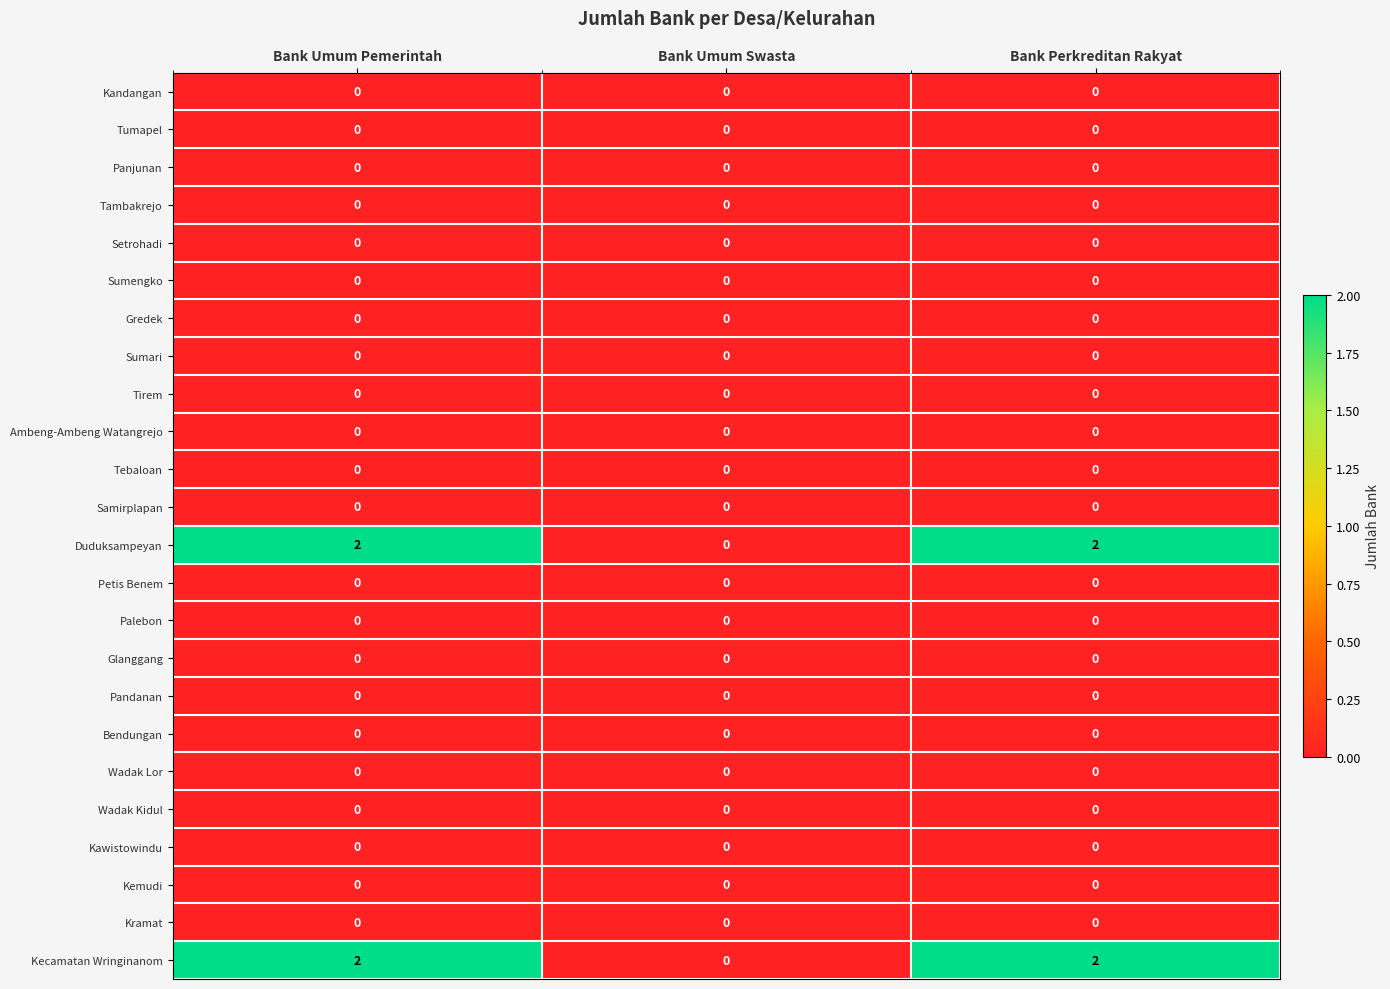

At how many categories does at least one series exceed 1?

2